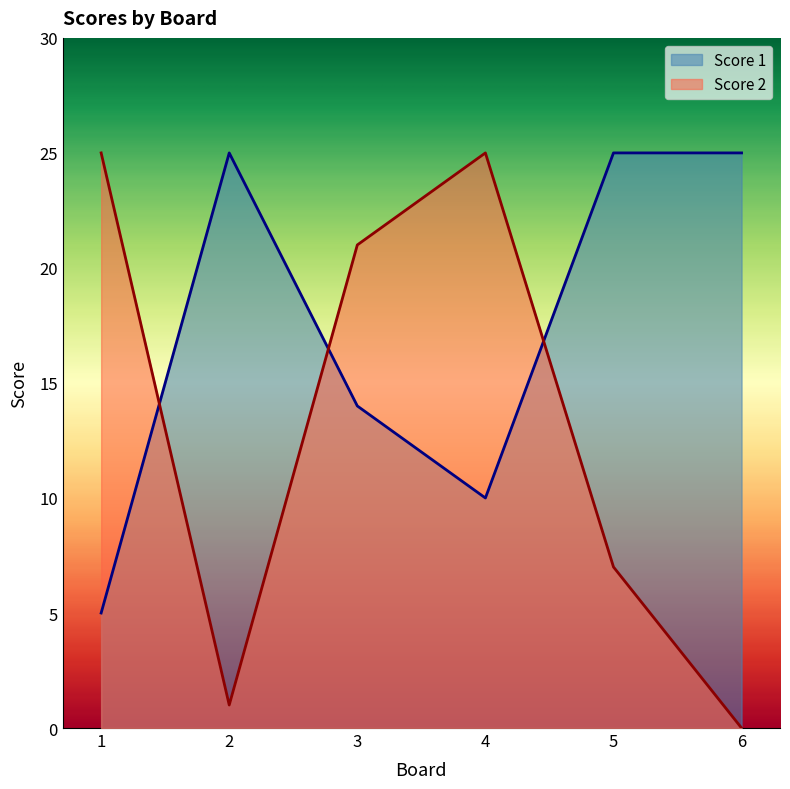

List the labels in order of Score 1 value, largest first.

2, 5, 6, 3, 4, 1